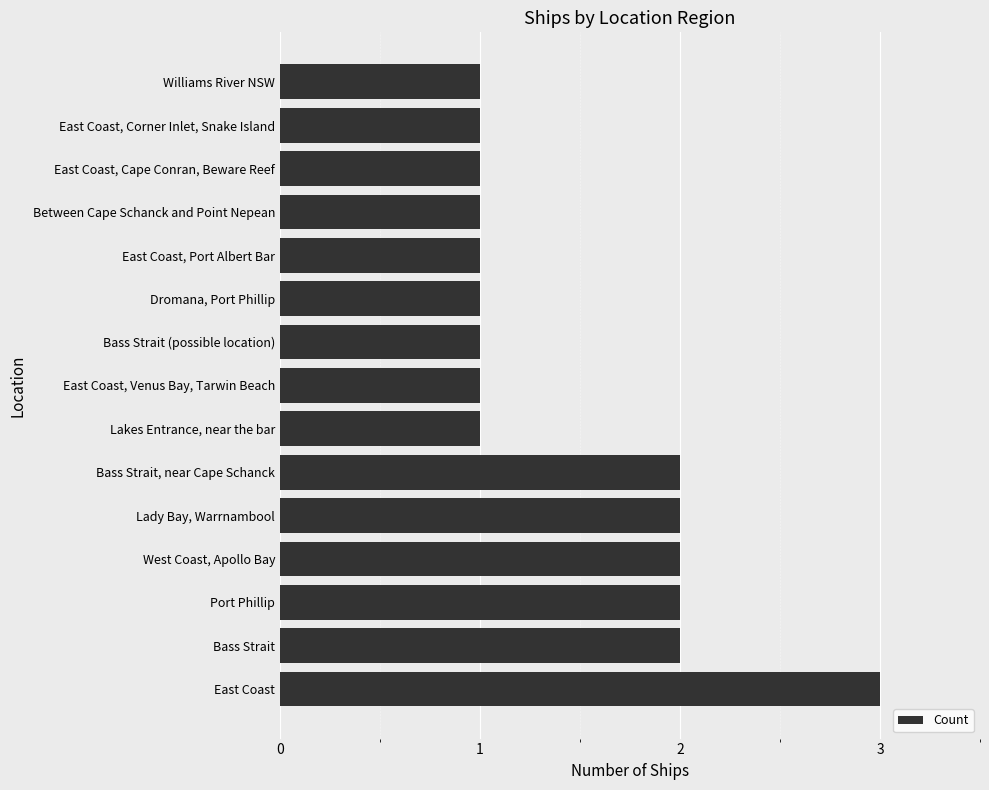

Which has a higher value, West Coast, Apollo Bay or East Coast, Corner Inlet, Snake Island?

West Coast, Apollo Bay